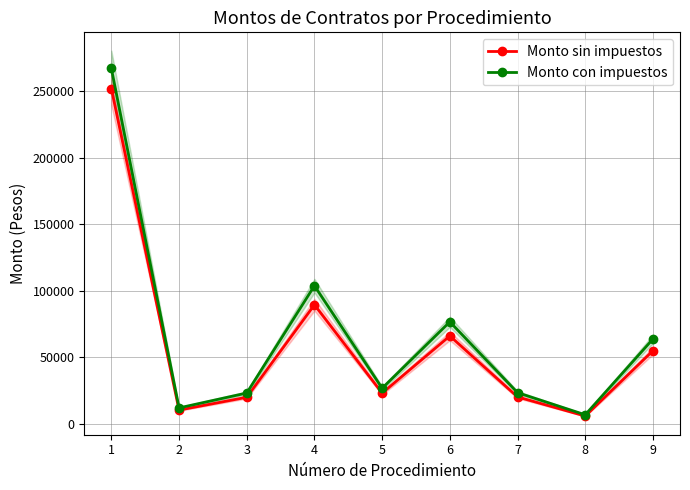

Which series has the largest total across all categories?

Monto con impuestos